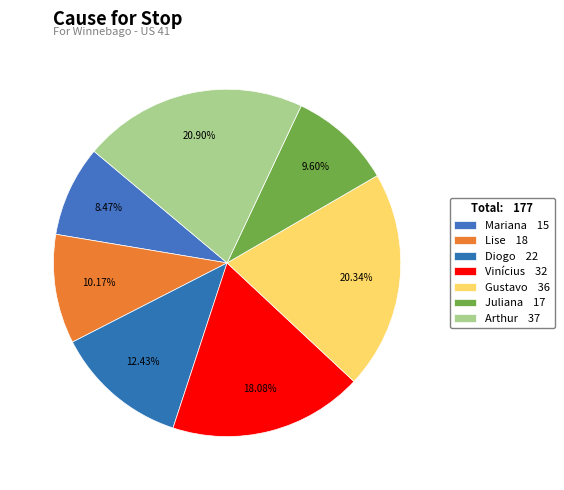

Combined, what portion of the pie is Arthur and Lise?

31.1%